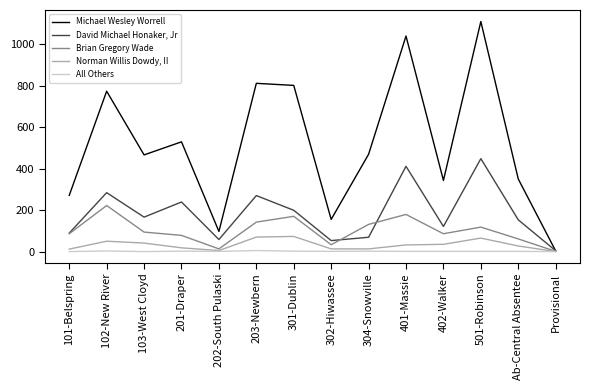

How many lines are shown in the chart?

5